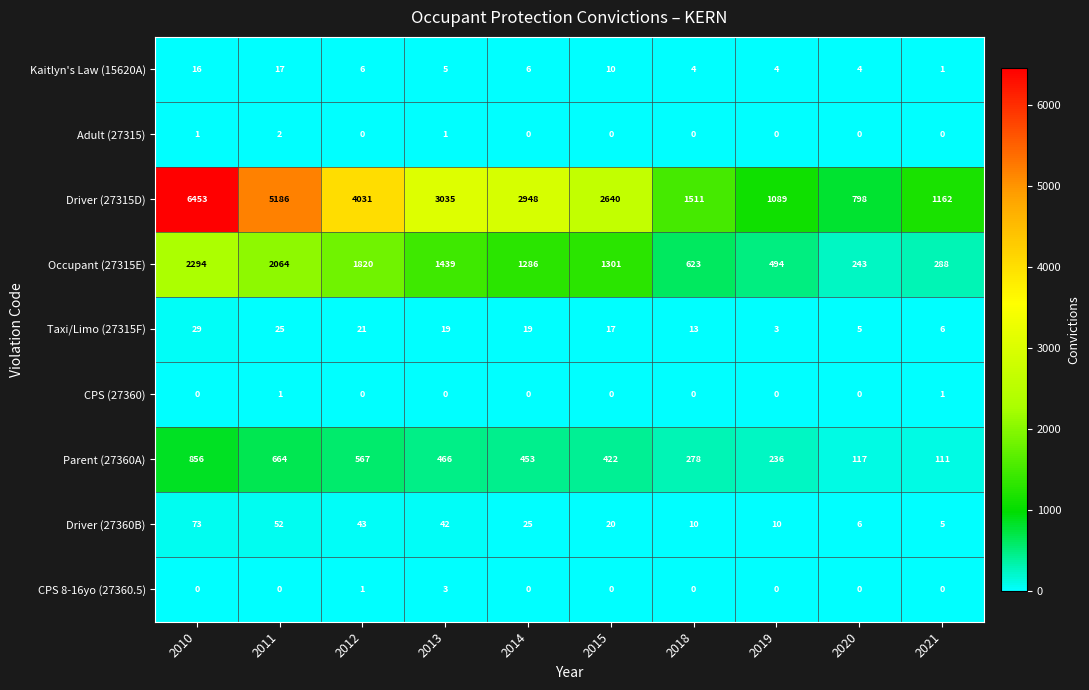

Which category has the lowest value in the Parent (27360A) series?

2021